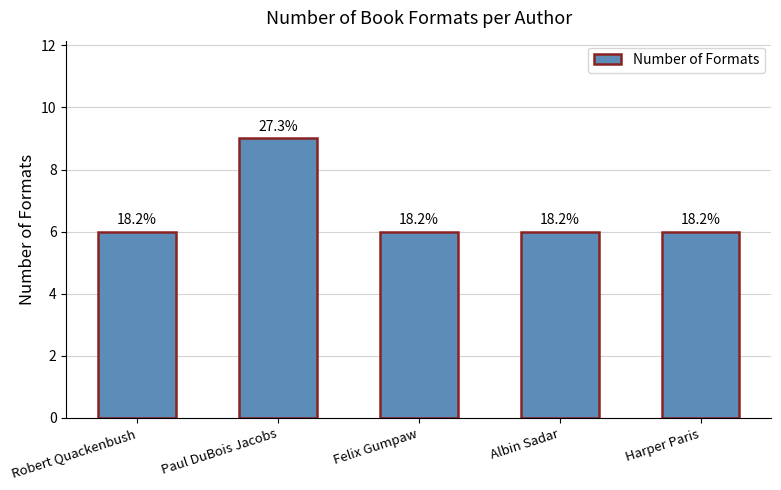

What is the difference between the maximum and second lowest values?

3